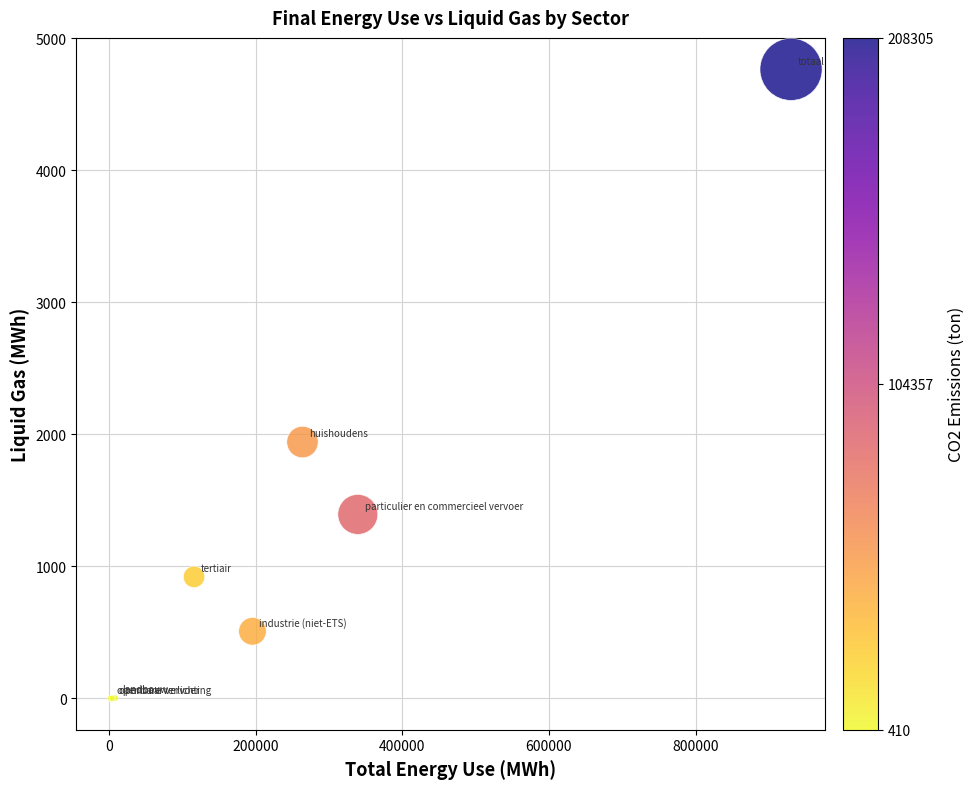

What Y value in the scatter plot is closest to 2382?

1941.3